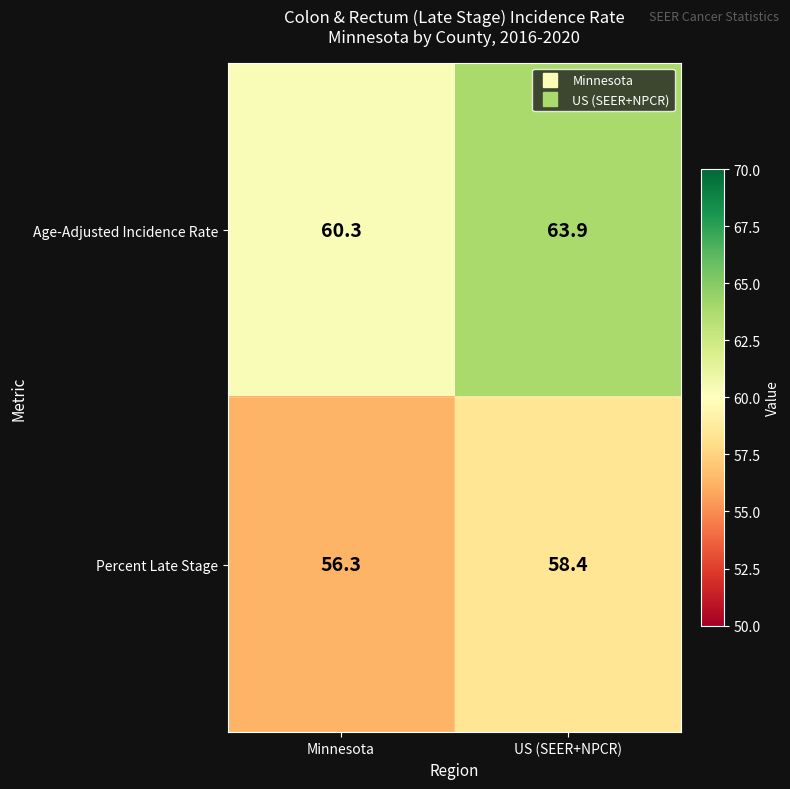

At how many categories does at least one series exceed 63?

1